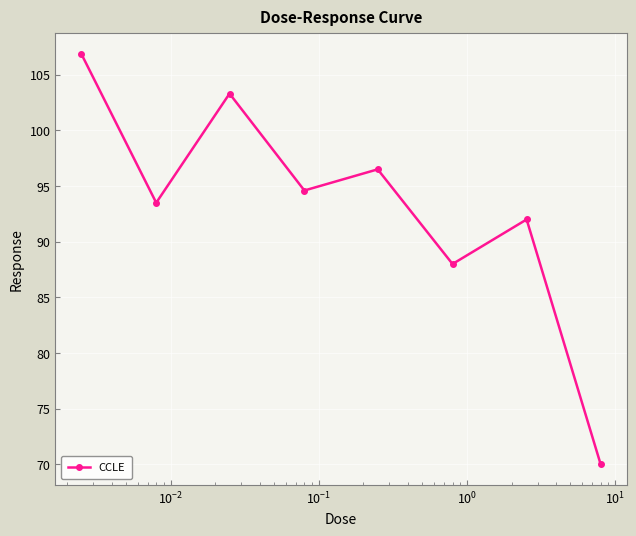

What is the difference between the maximum and minimum values?

36.9